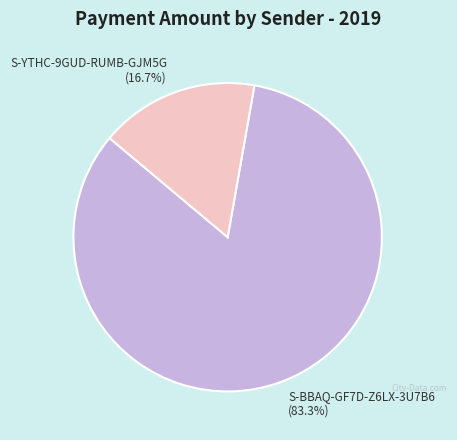

What is the majority slice?

S-BBAQ-GF7D-Z6LX-3U7B6